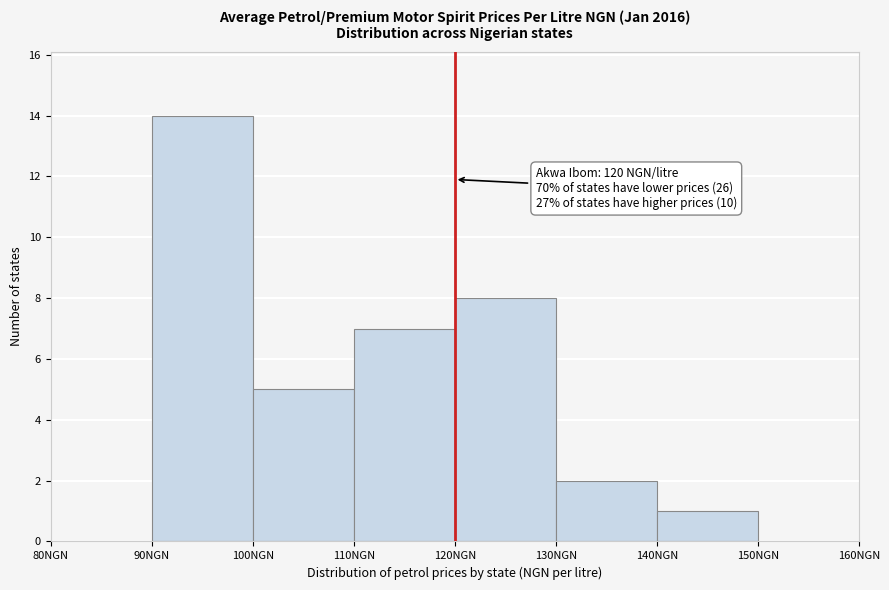

Which range on the x-axis has the tallest bar?

90 to 100